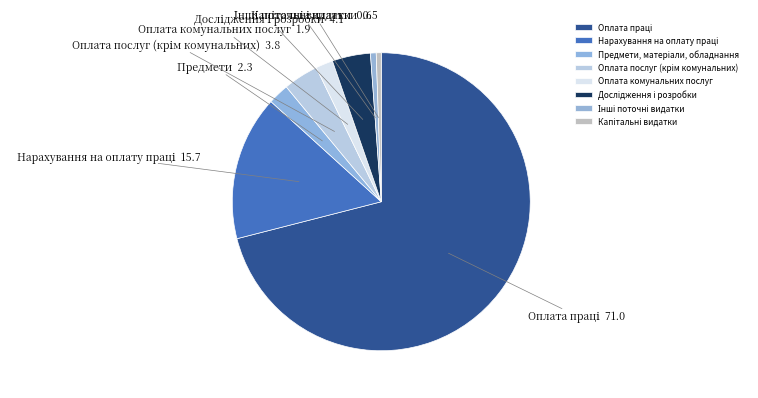

To the nearest percent, what percentage of the pie is Нарахування на оплату праці?

16%